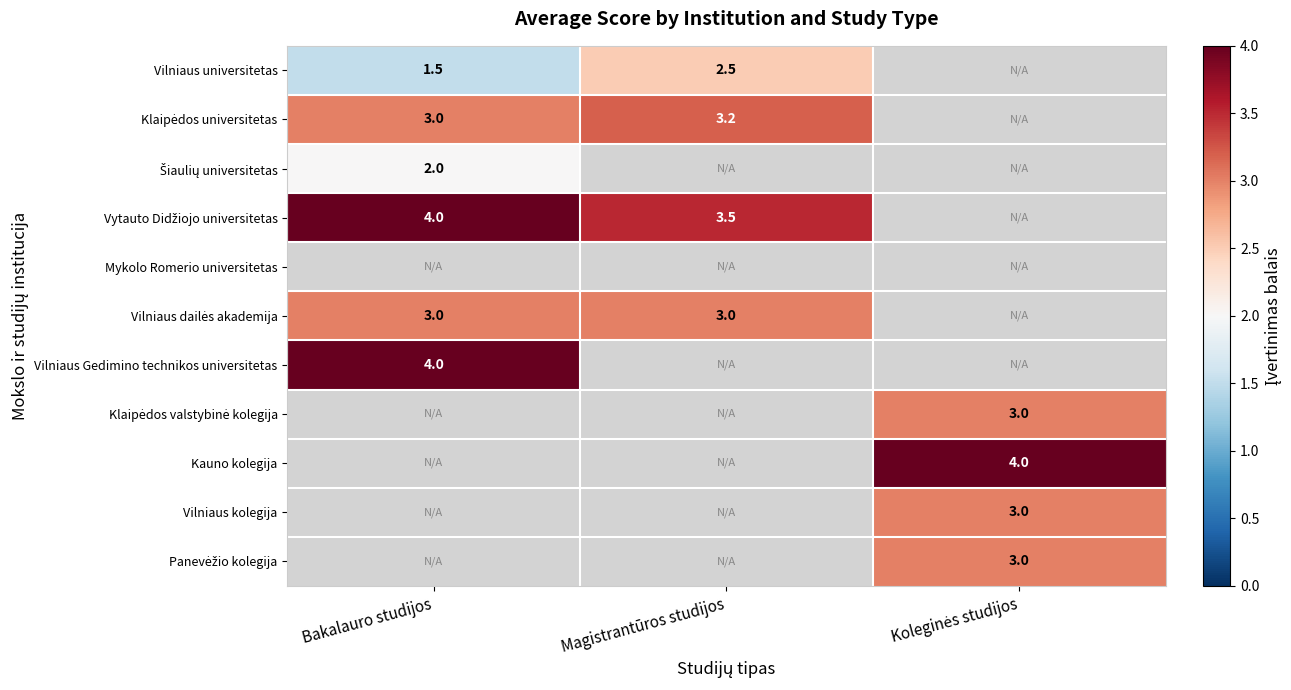

The value of Vilniaus universitetas at Bakalauro studijos is 0.3. True or false?

False